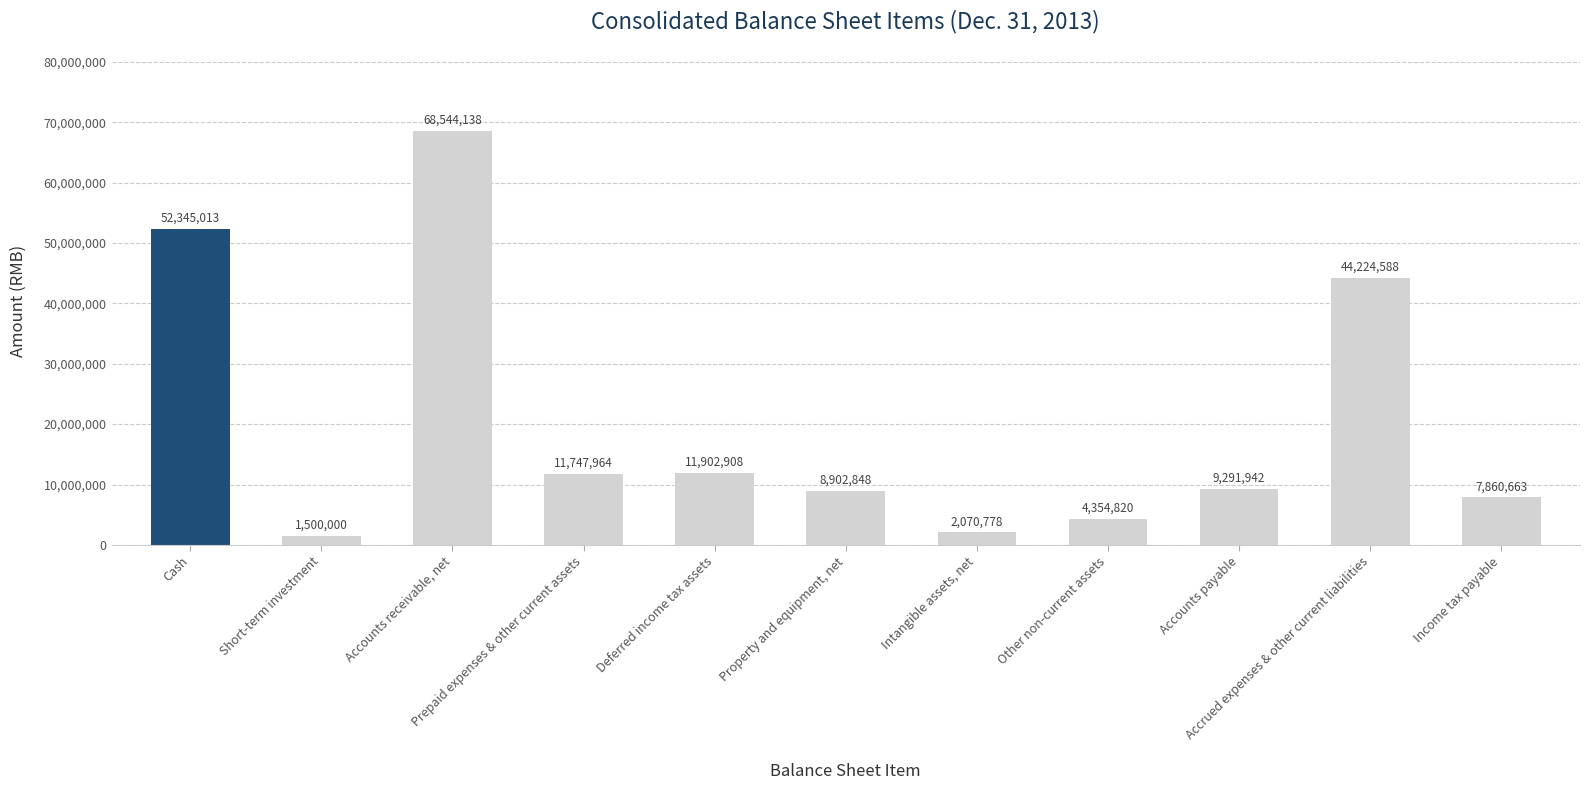

What is the smallest value displayed?

1500000